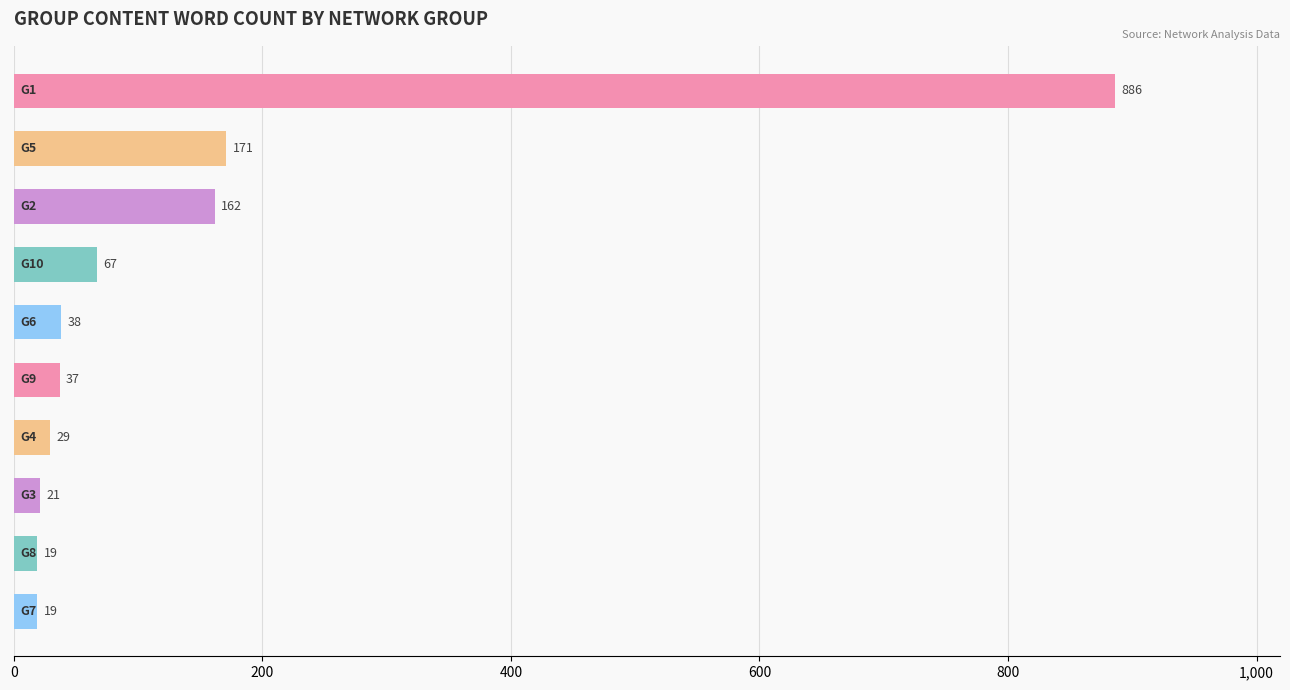

Are the bars grouped side by side (vs. stacked)?

No